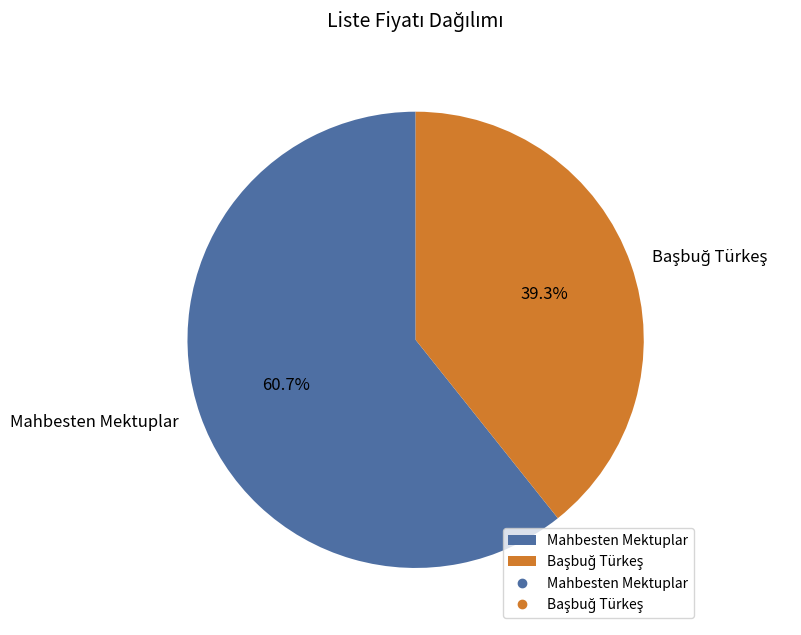

What is the largest slice in the pie chart?

Mahbesten Mektuplar